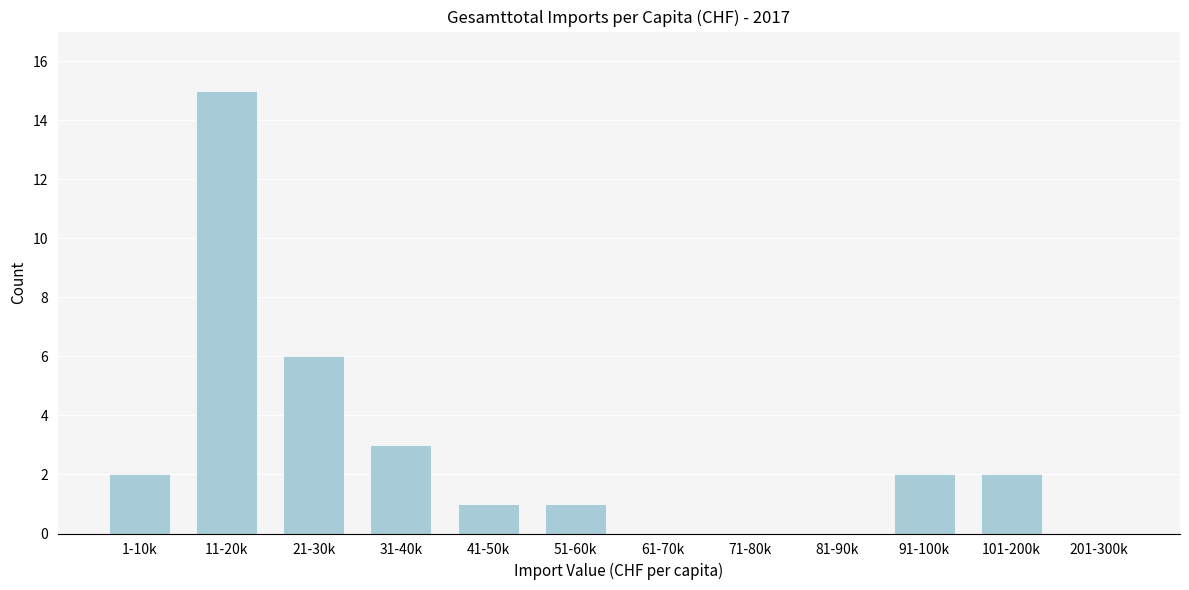

Reading left to right, extract all data points from this chart.

1-10k=2	11-20k=15	21-30k=6	31-40k=3	41-50k=1	51-60k=1	61-70k=0	71-80k=0	81-90k=0	91-100k=2	101-200k=2	201-300k=0